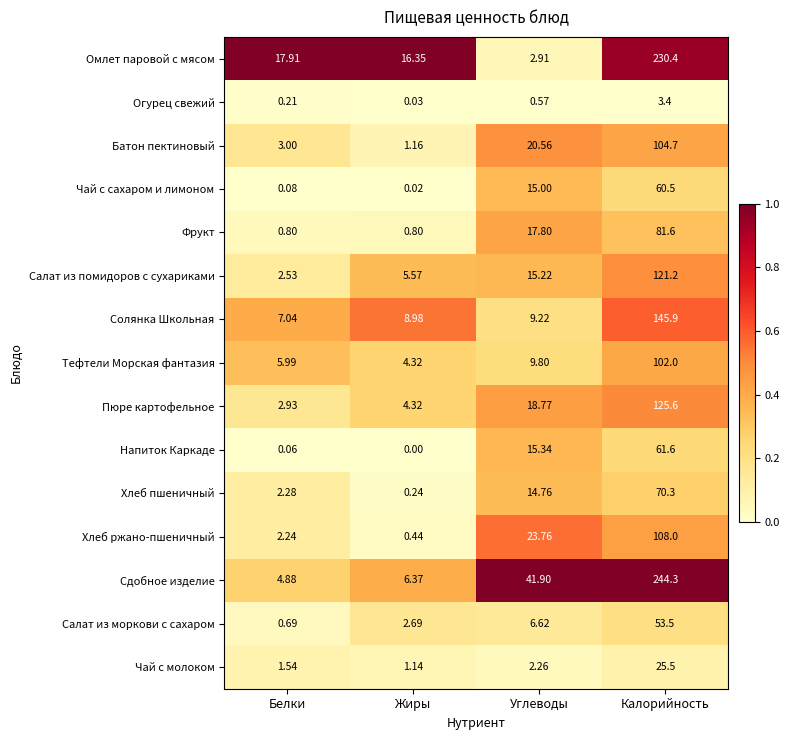

What is the greatest value displayed?

244.3